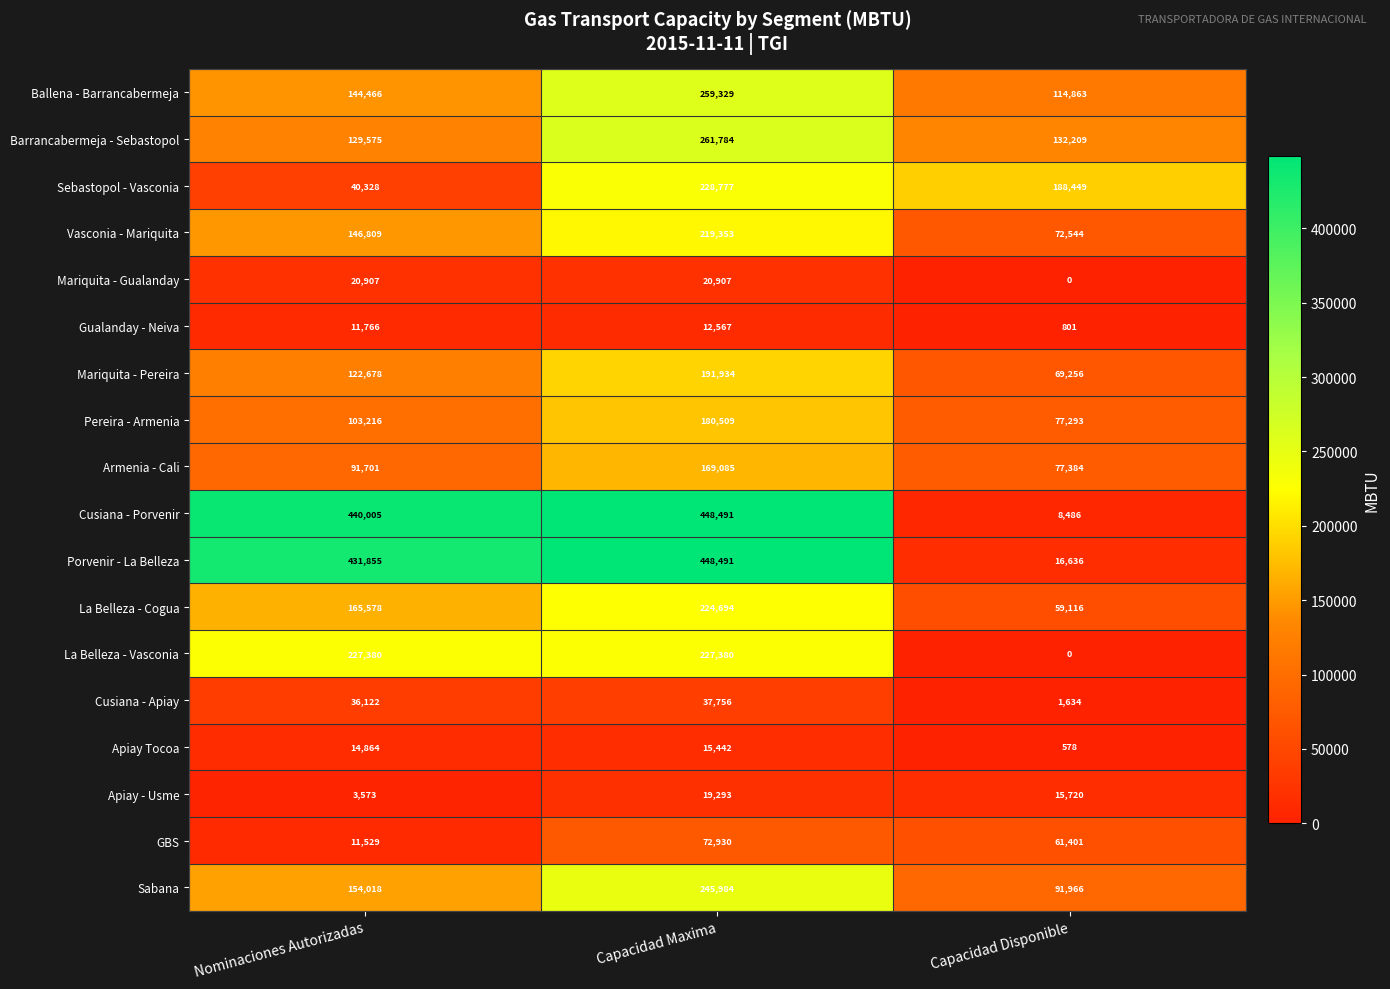

Which label corresponds to the smallest value in the chart?

Capacidad Disponible